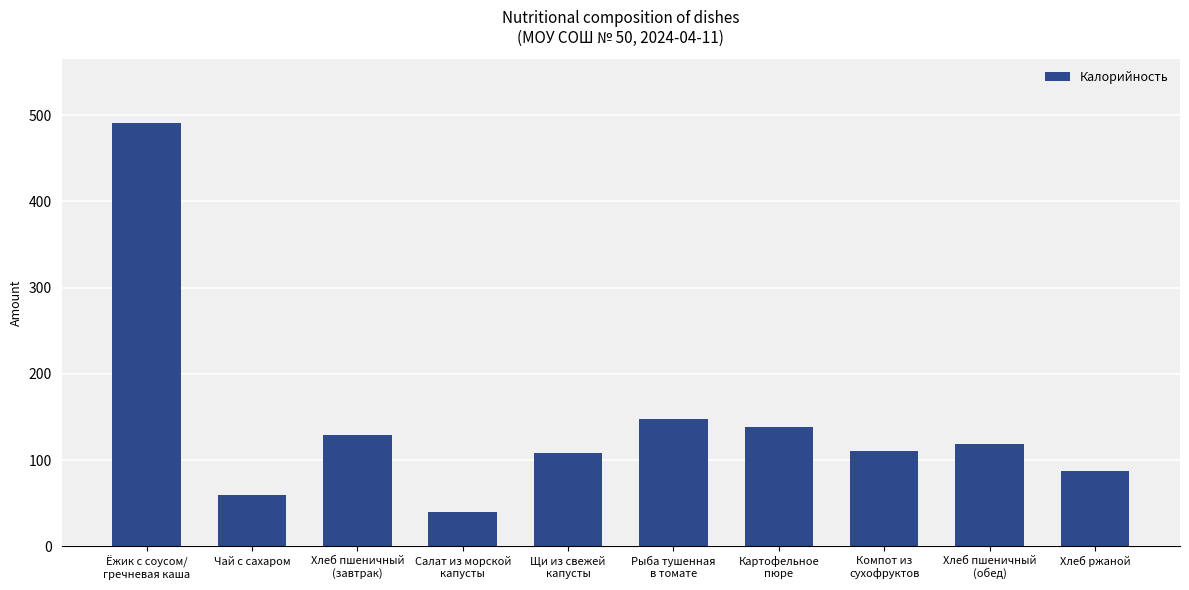

What is the smallest value displayed?

40